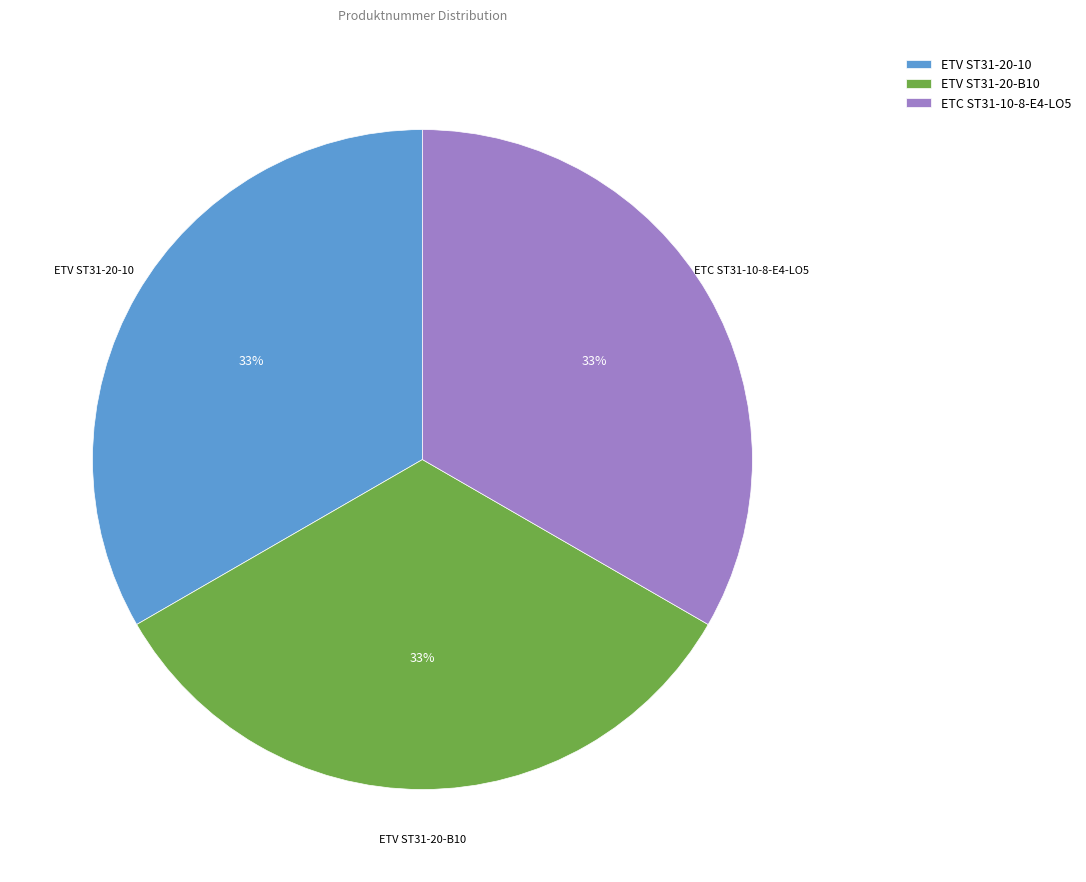

Count the number of slices in the pie.

3